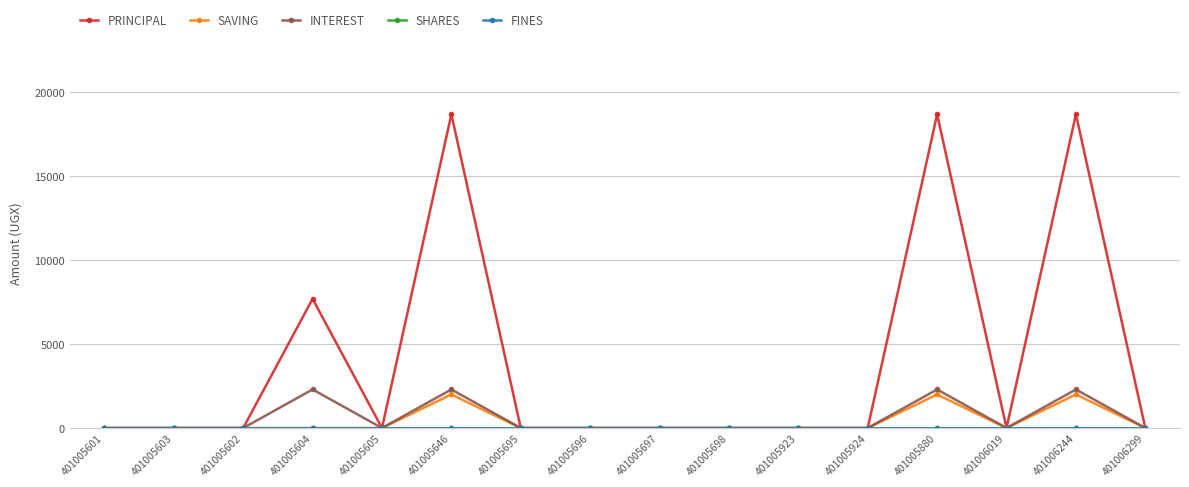

What is the difference between the second highest and second lowest values in the PRINCIPAL series?

18700